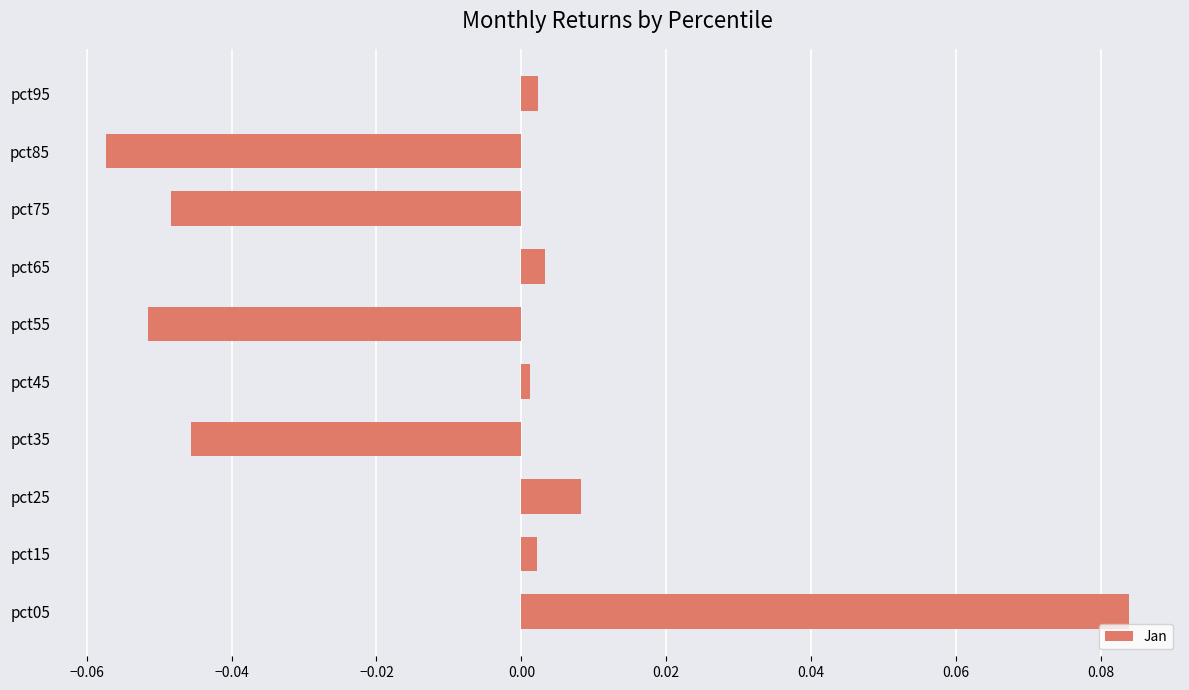

Which has a higher value, pct85 or pct65?

pct65